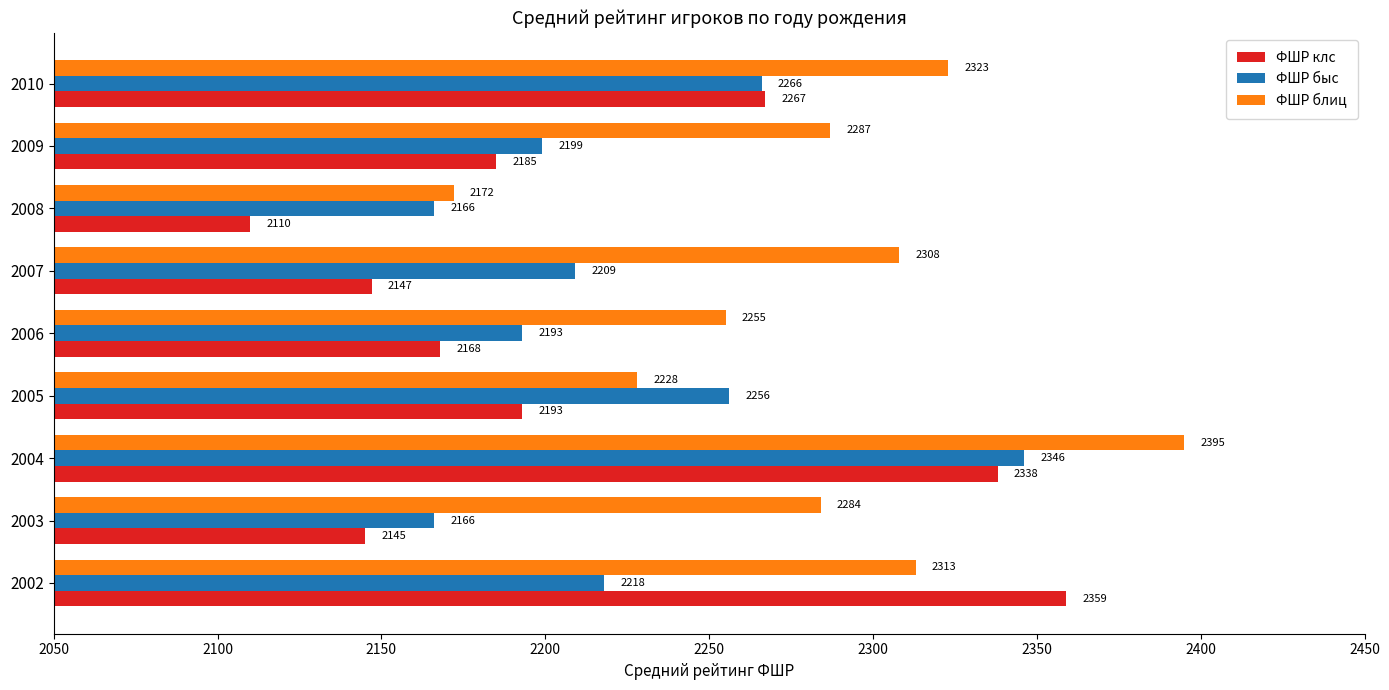

The value of ФШР клс at 2003 is 2145. True or false?

True